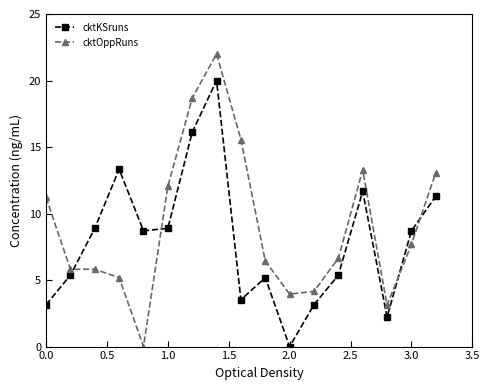

Rank the series by their average value, from lowest to highest.

cktKSruns, cktOppRuns